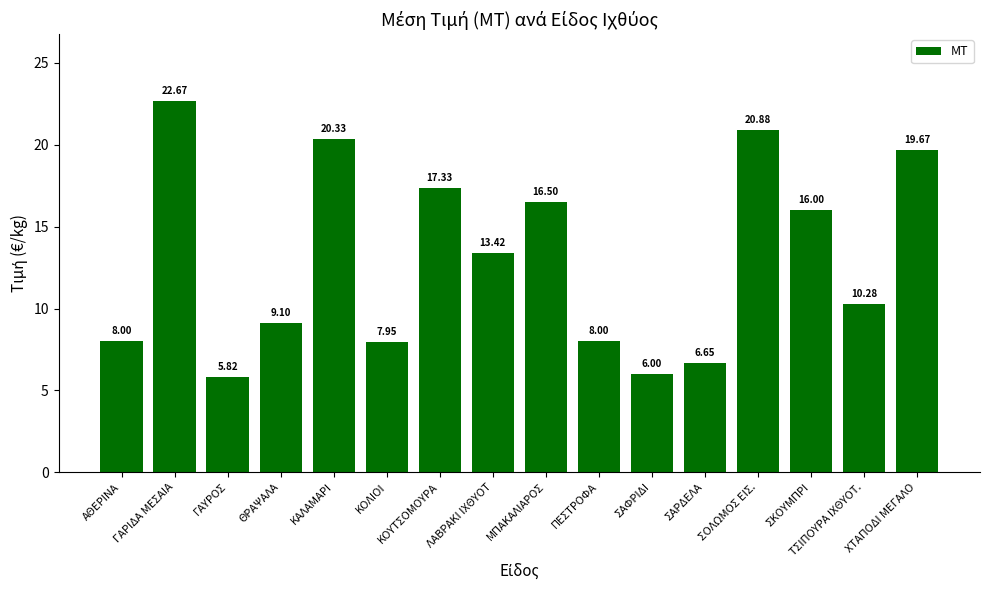

What is the sum of the values at ΘΡΑΨΑΛΑ and ΚΟΛΙΟΙ?

17.1